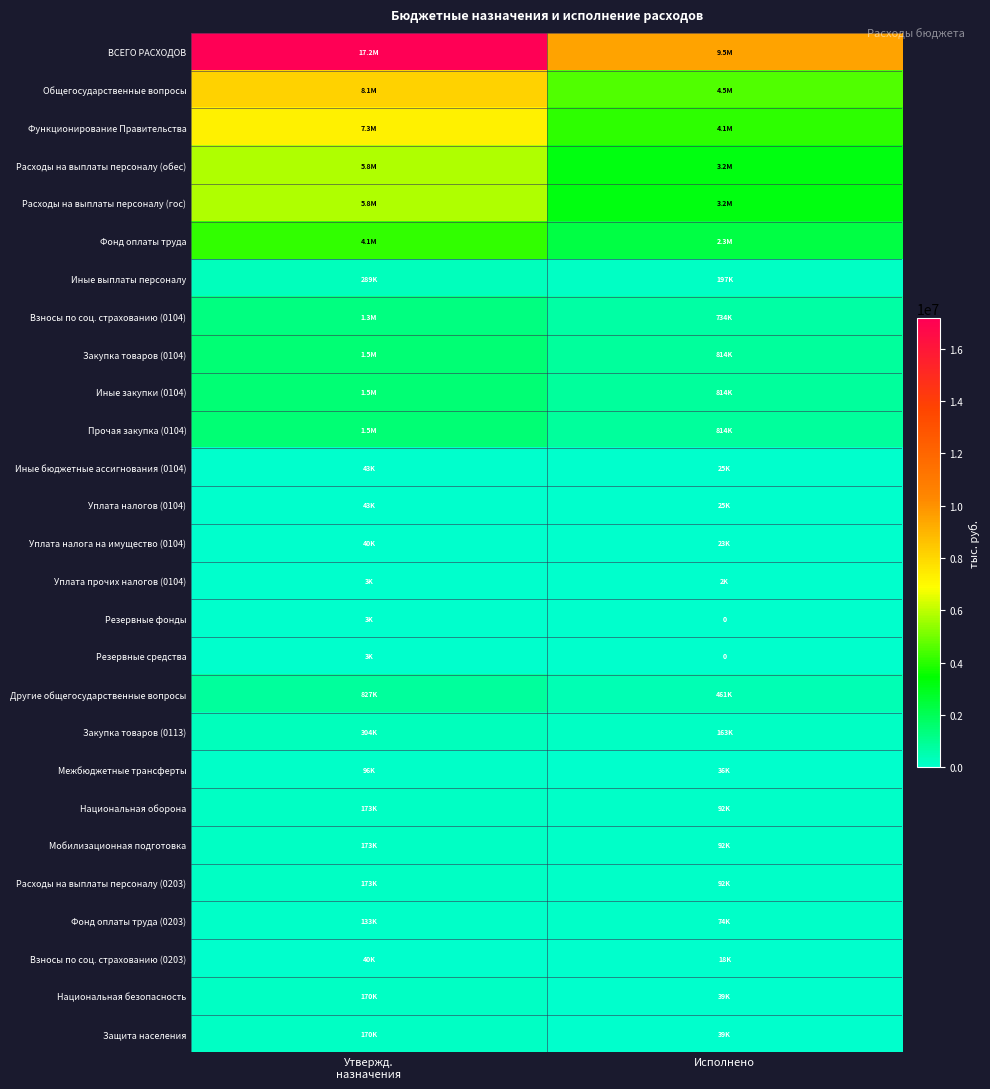

What is the difference between the maximum and minimum values in the Уплата налогов (0104) series?

17770.0